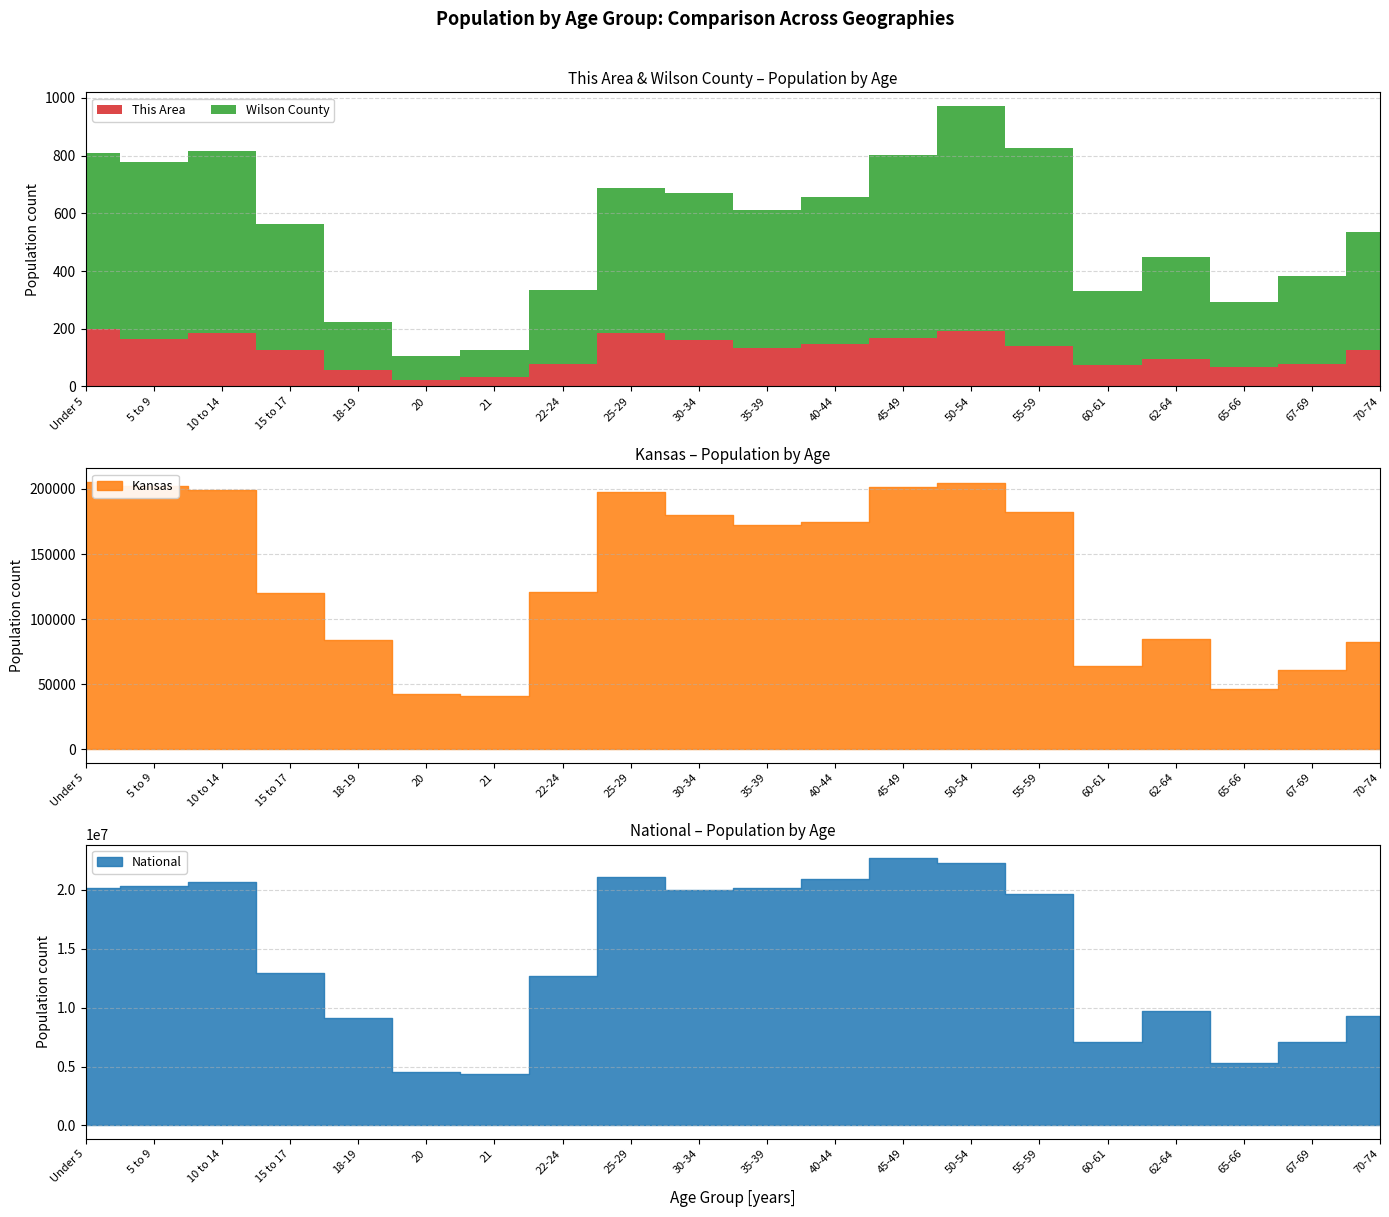

The National series shows 17207103 at 62-64. True or false?

False